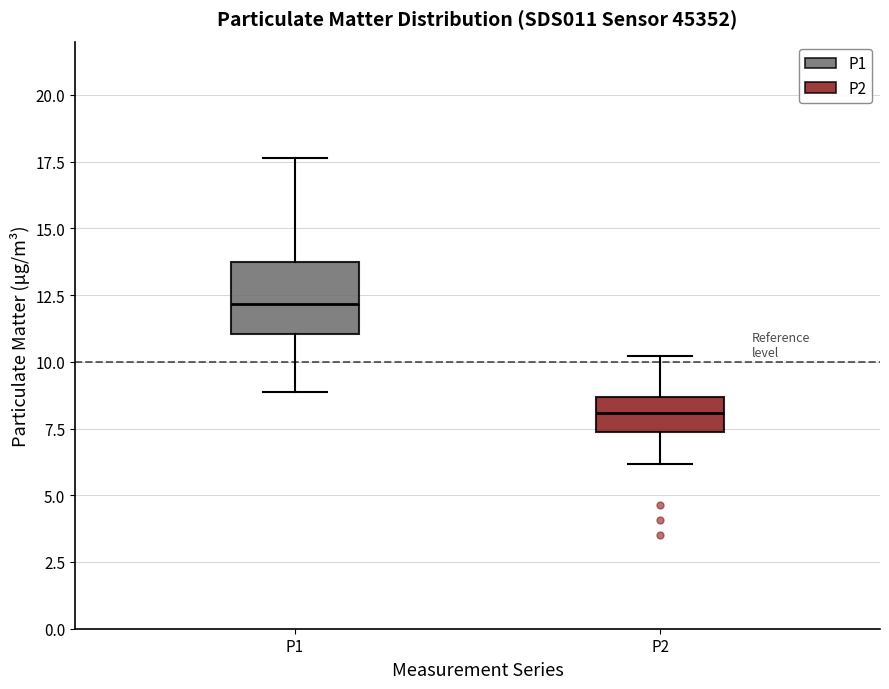

Reading left to right, read every box against the y-axis: the position of its median line, the range the box covers, and the ends of its whiskers. The values are not printed on the chart, so give them approximately, as read against the axis.

P1: median 12.0, box 11.0 to 13.5, whiskers 9.0 to 17.5
P2: median 8.0, box 7.5 to 8.5, whiskers 6.0 to 10.0